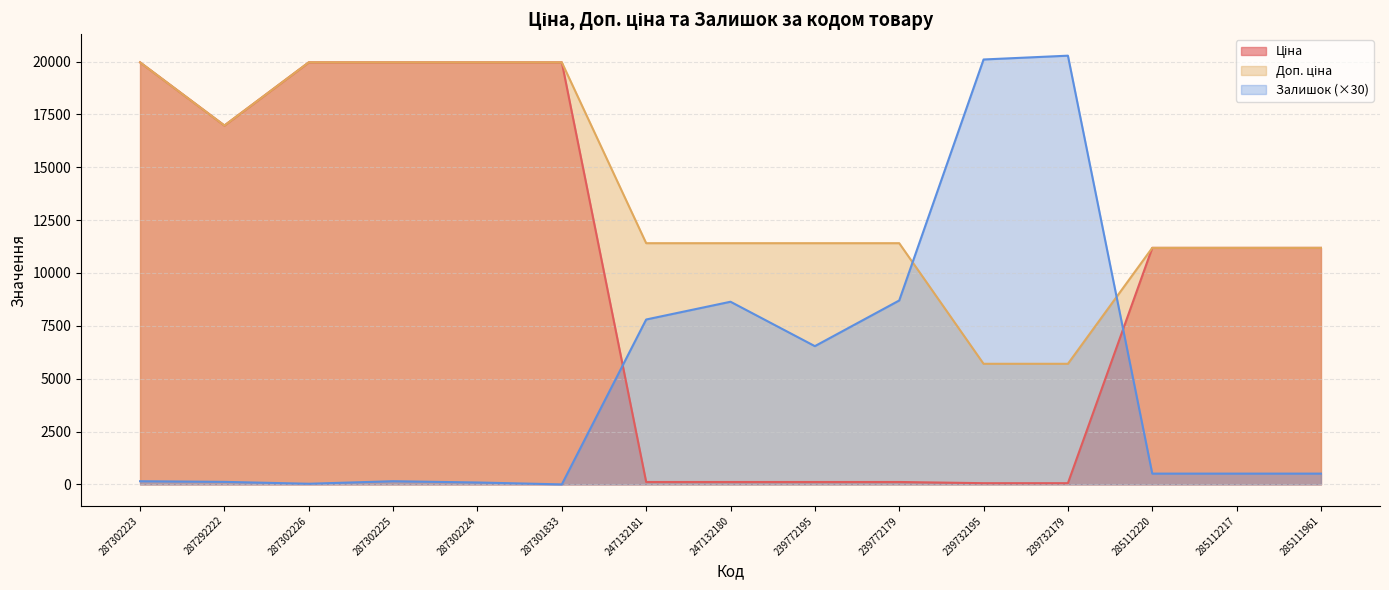

Is the value of Залишок at 285112220 greater than the value of Ціна at 285111961?

No